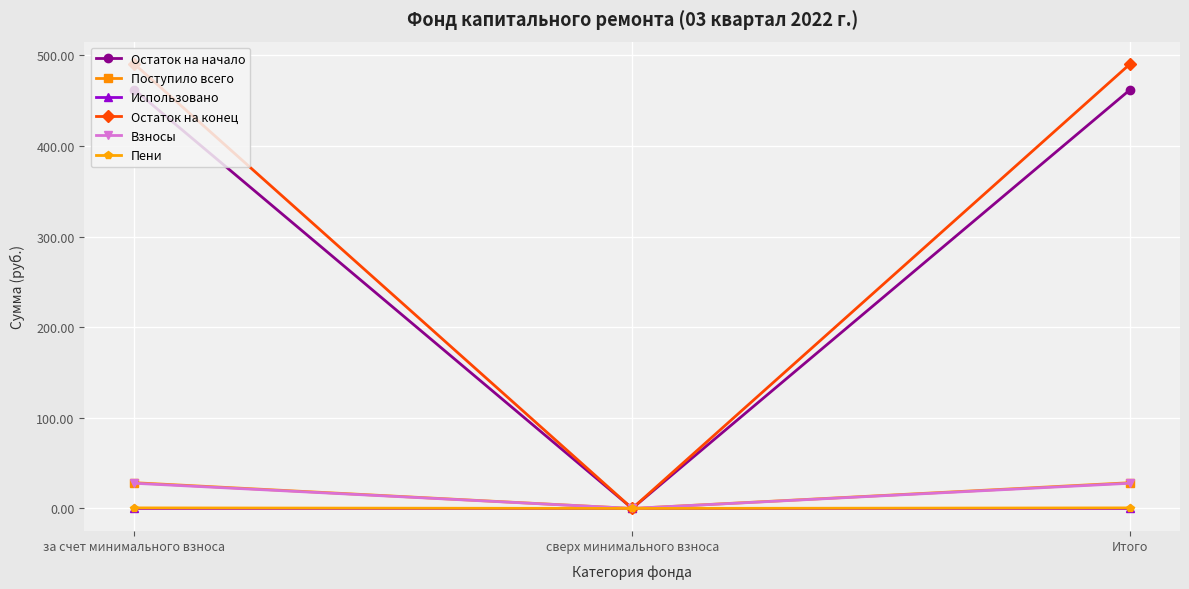

True or false: Остаток на конец has a value of 138.8 at за счет минимального взноса.

False